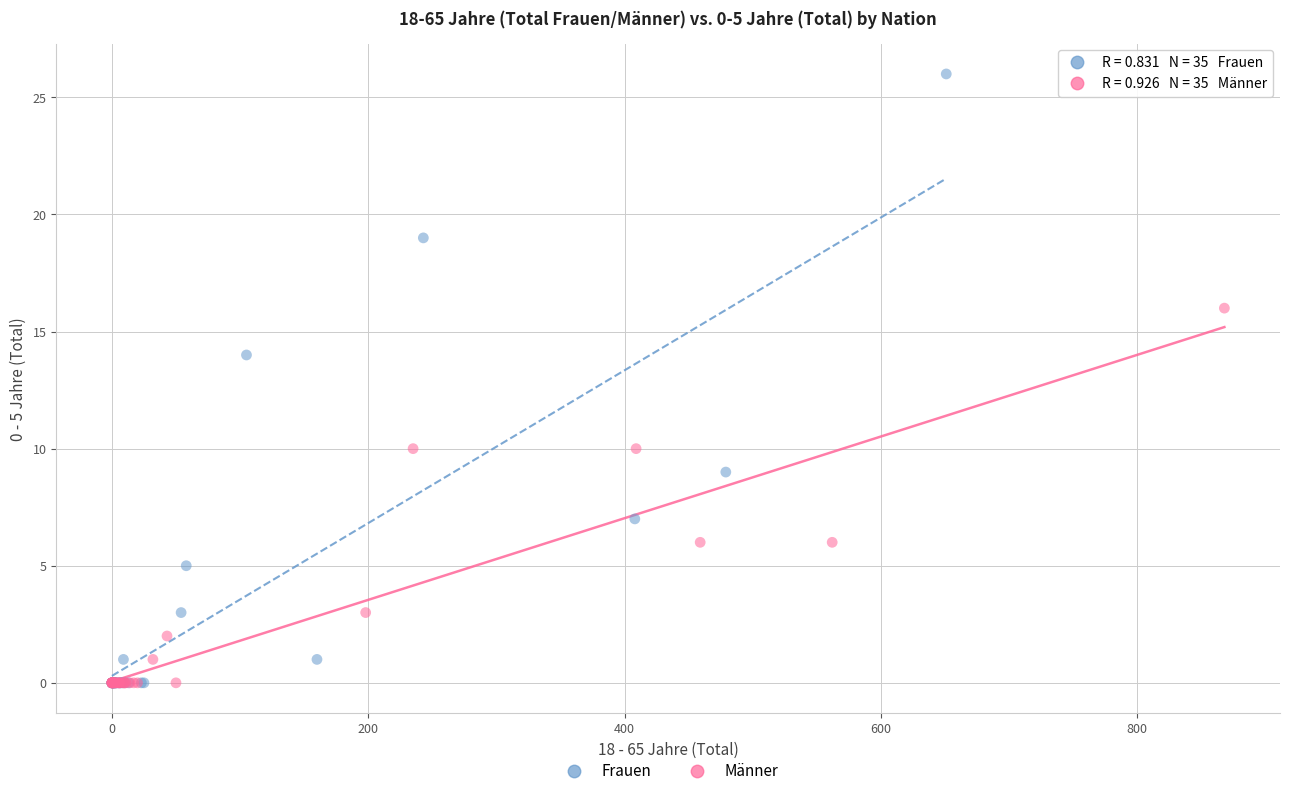

Which series has the widest spread of Y values?

Frauen